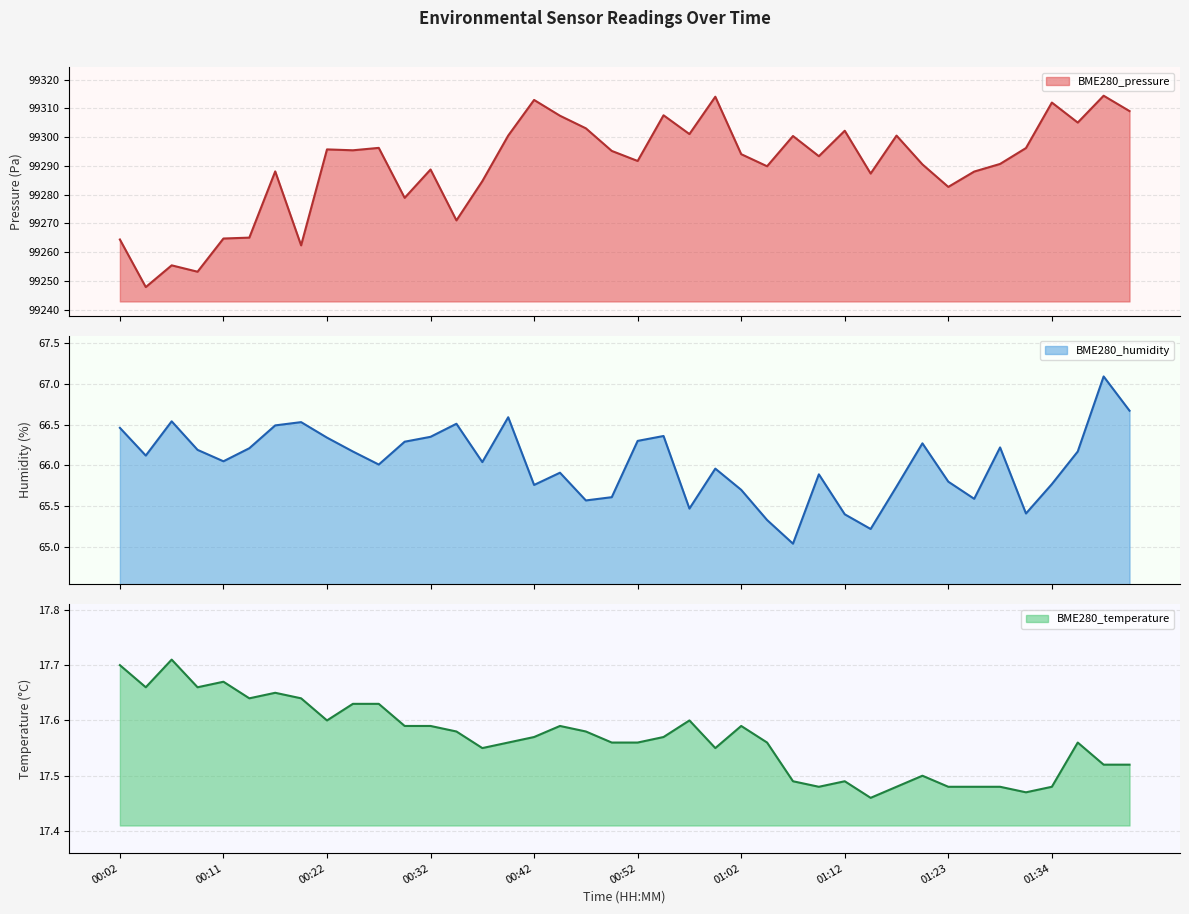

The value of BME280_temperature at 00:42 is 17.6. True or false?

True